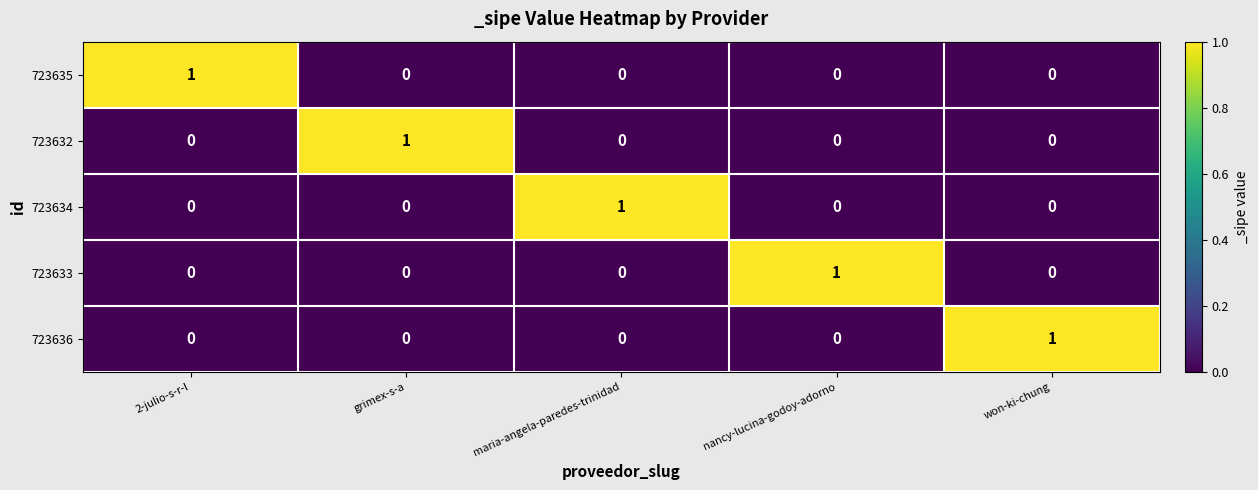

At how many categories does at least one series exceed 0?

5